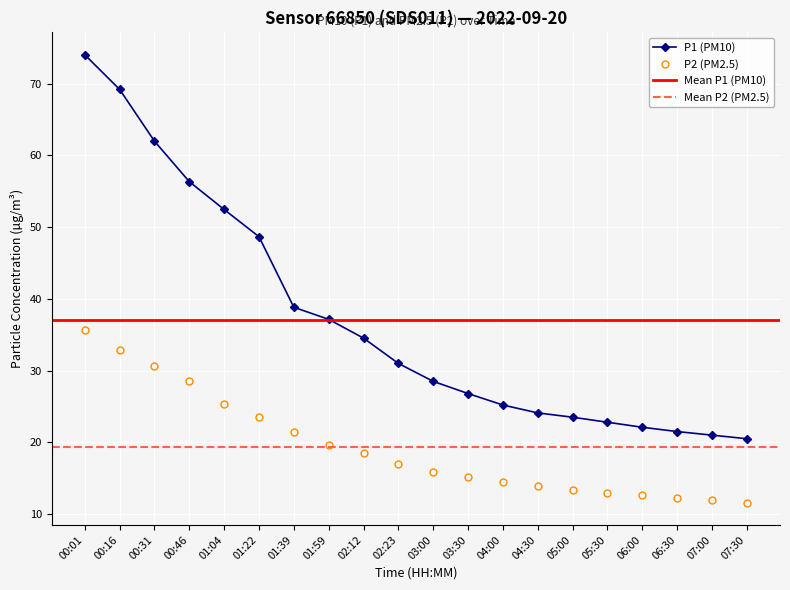

What is the lowest value of the P2 (PM2.5) series?

11.6